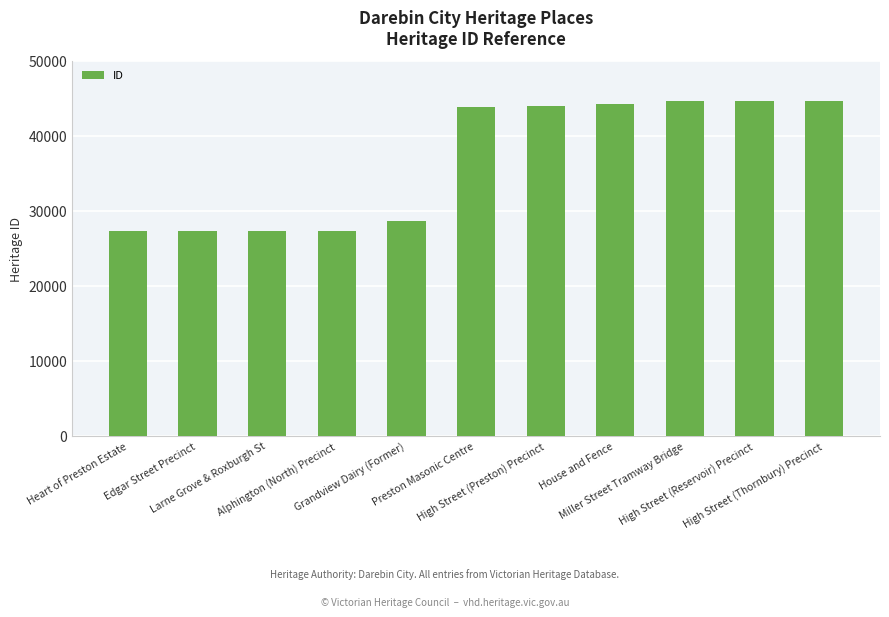

What is the difference between the second highest and minimum values?

17366